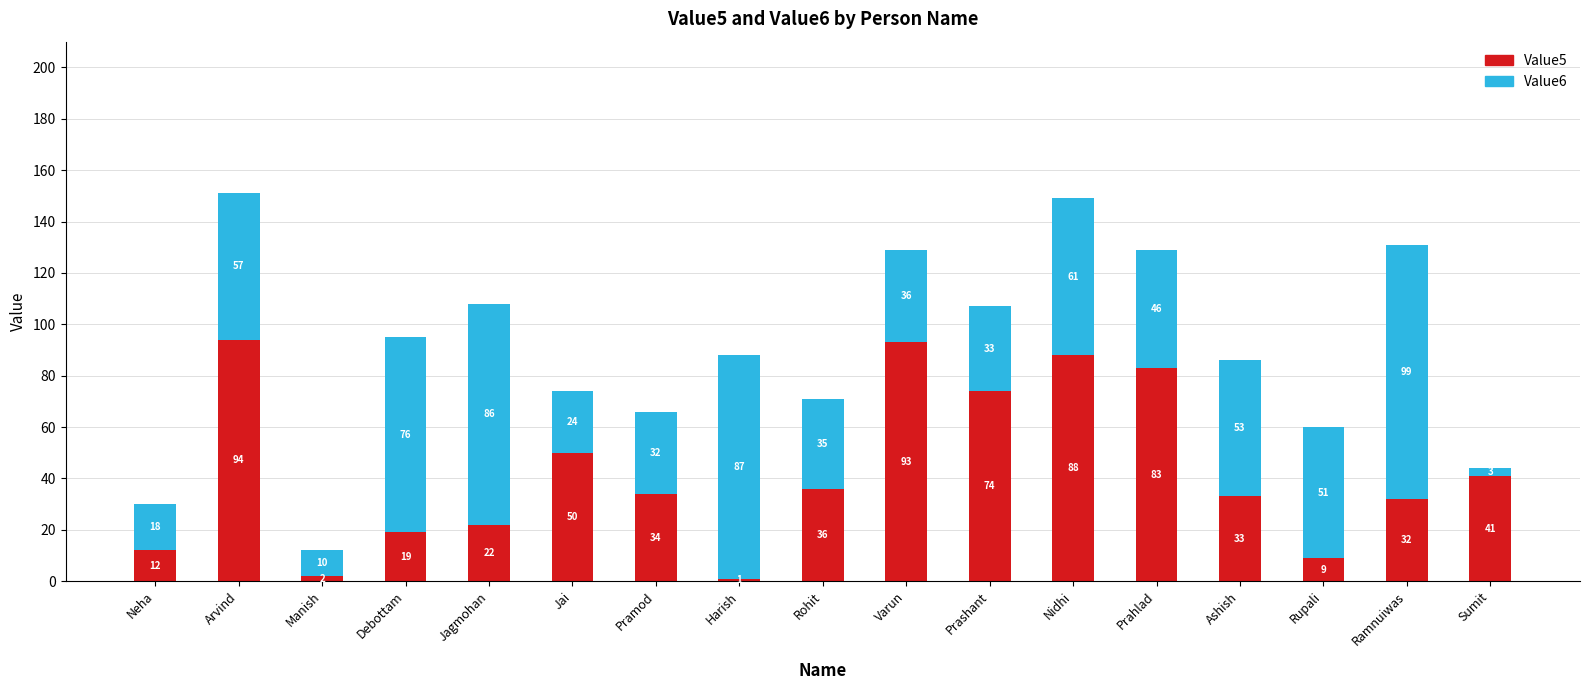

Reading left to right, transcribe the values for Value5.

Neha=12	Arvind=94	Manish=2	Debottam=19	Jagmohan=22	Jai=50	Pramod=34	Harish=1	Rohit=36	Varun=93	Prashant=74	Nidhi=88	Prahlad=83	Ashish=33	Rupali=9	Ramnuiwas=32	Sumit=41